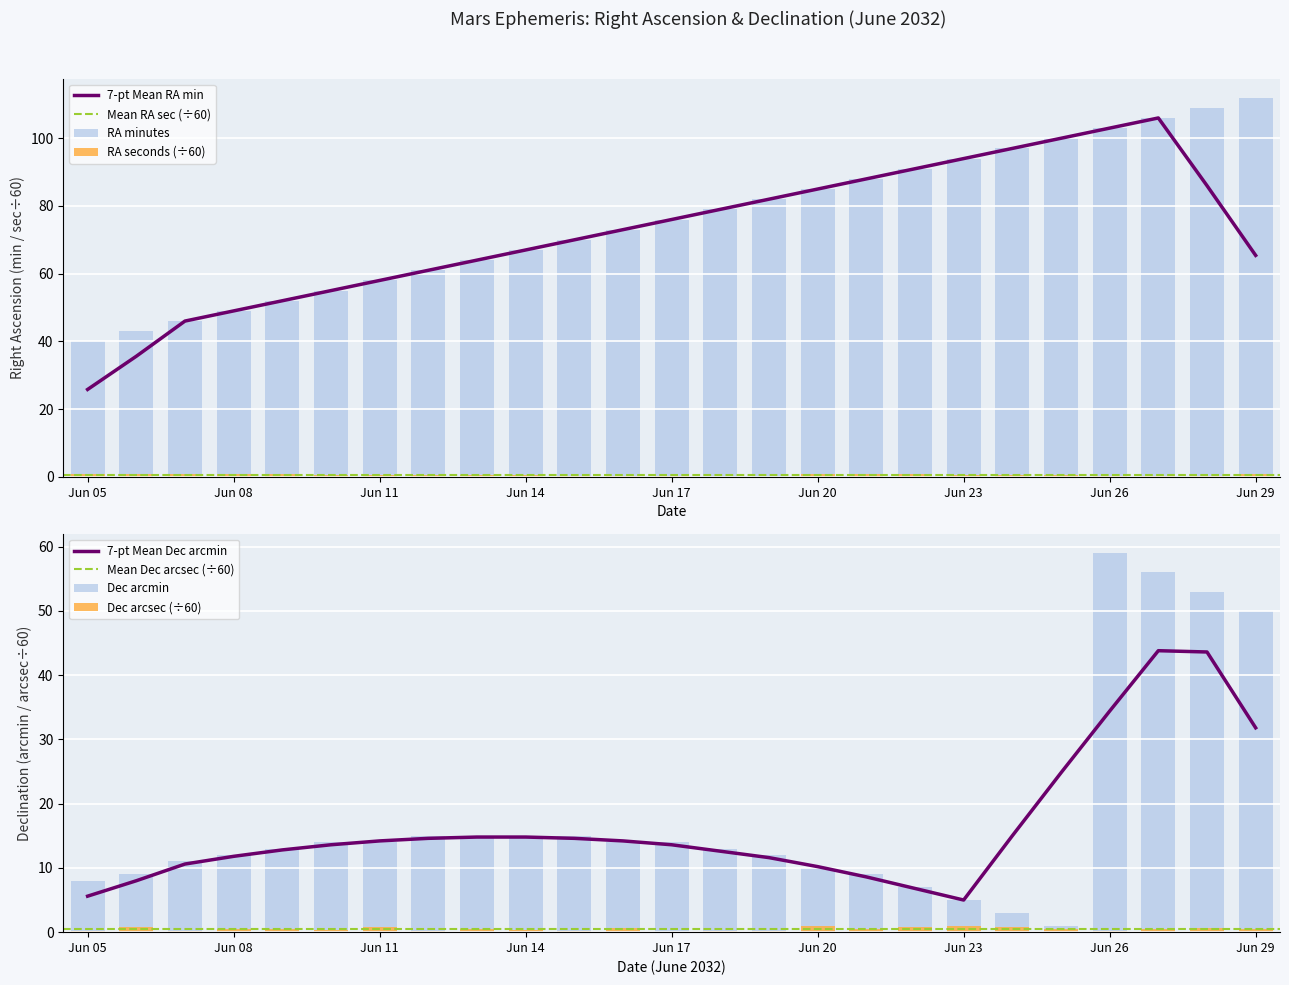

What is the value of the RA minutes bar at the 1st from the left?

40.0